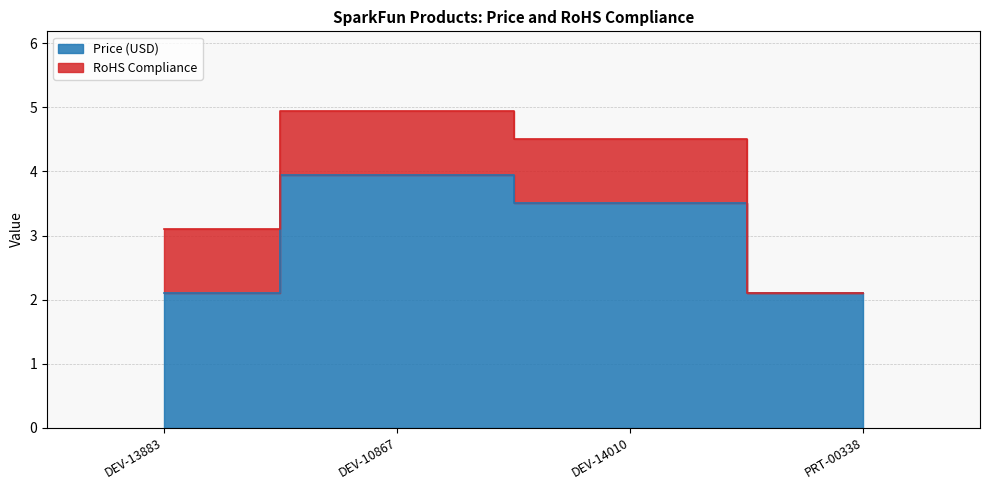

List the labels in order of value, smallest first.

DEV-13883, PRT-00338, DEV-14010, DEV-10867